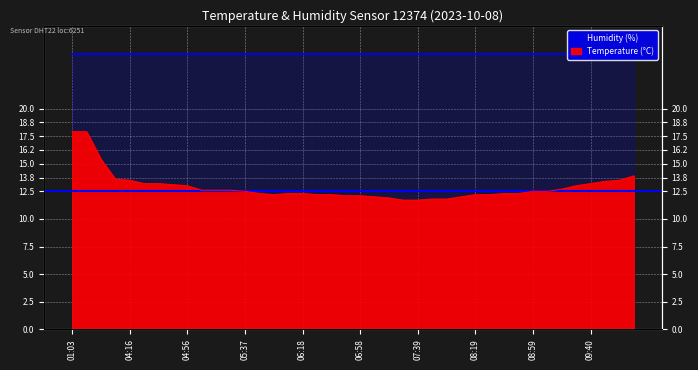

Which category has the lowest value across all series?

07:29